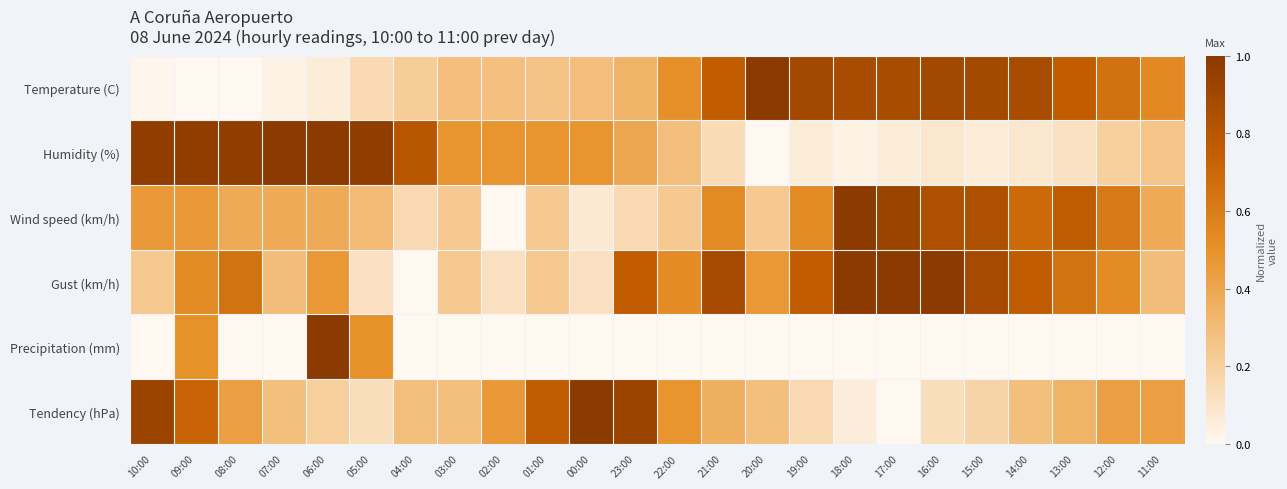

Count the number of data series in this chart.

6